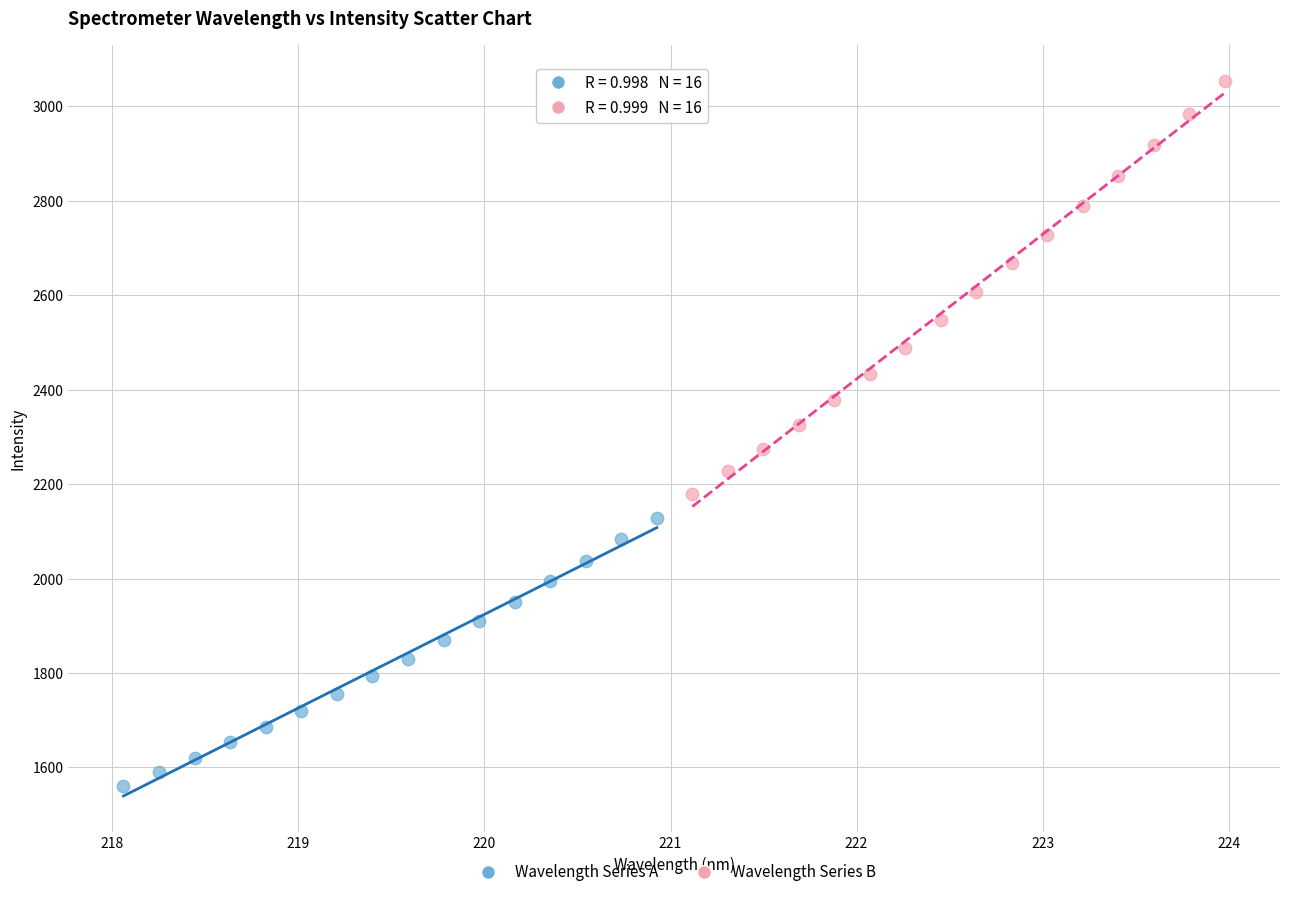

What are all the series names shown in the legend?

Wavelength Series A, Wavelength Series B